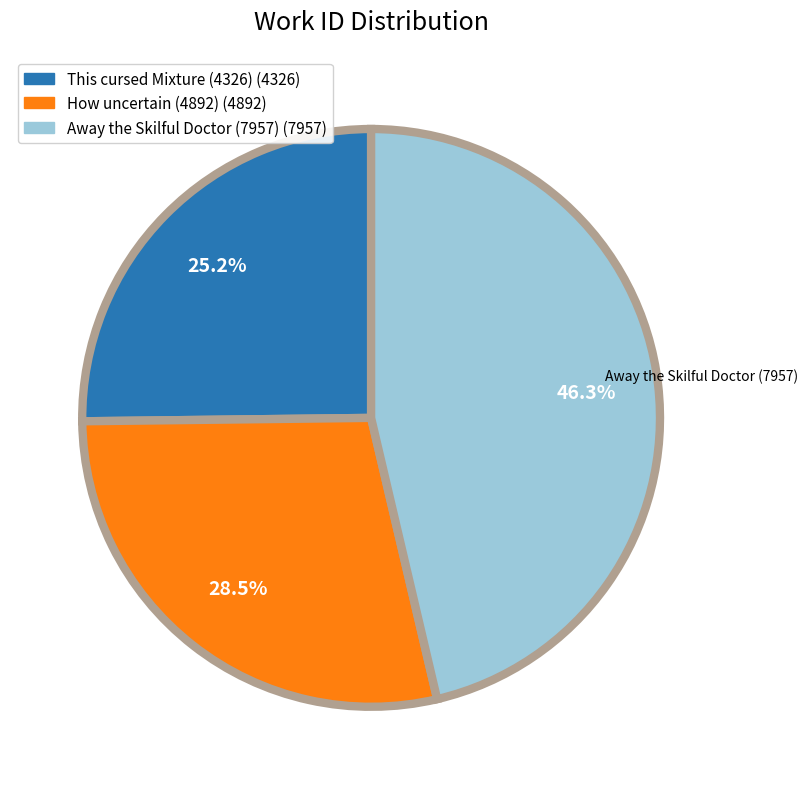

Does any single category account for the majority?

No